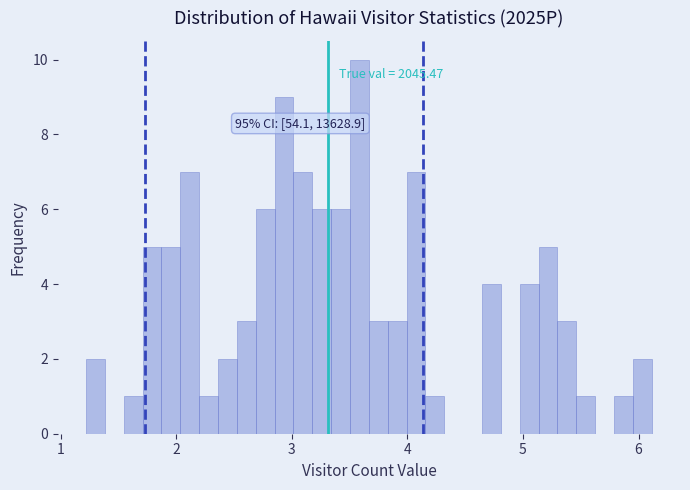

Read against the x-axis, roughly where is the centre of the tallest bar?

3.6